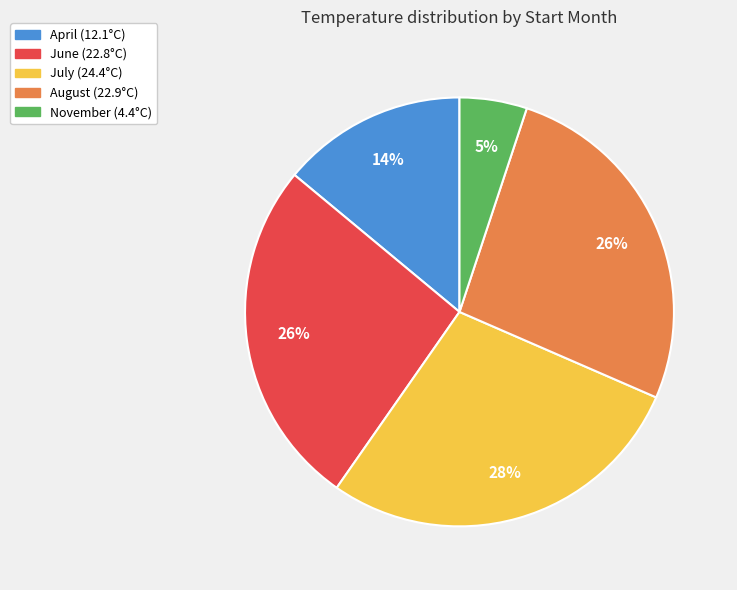

To the nearest percent, what is the average slice percentage?

20%